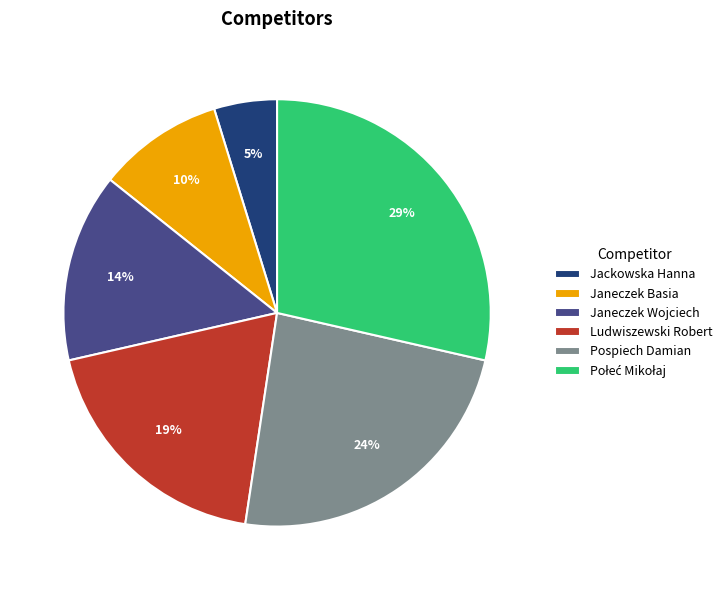

Which slice is the smallest?

Jackowska Hanna